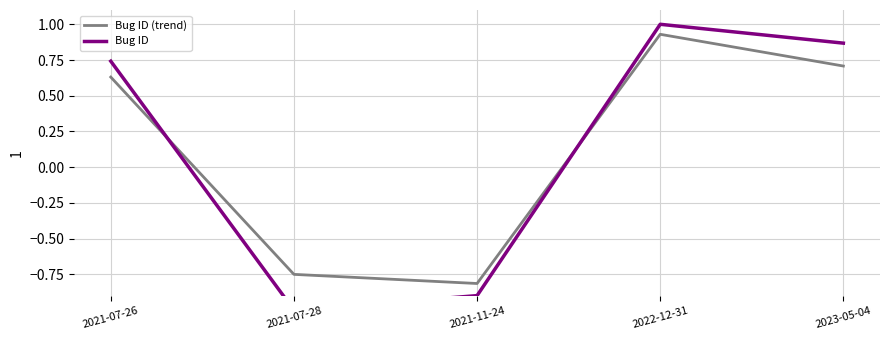

Which has a higher value, 2021-11-24 or 2021-07-26?

2021-07-26